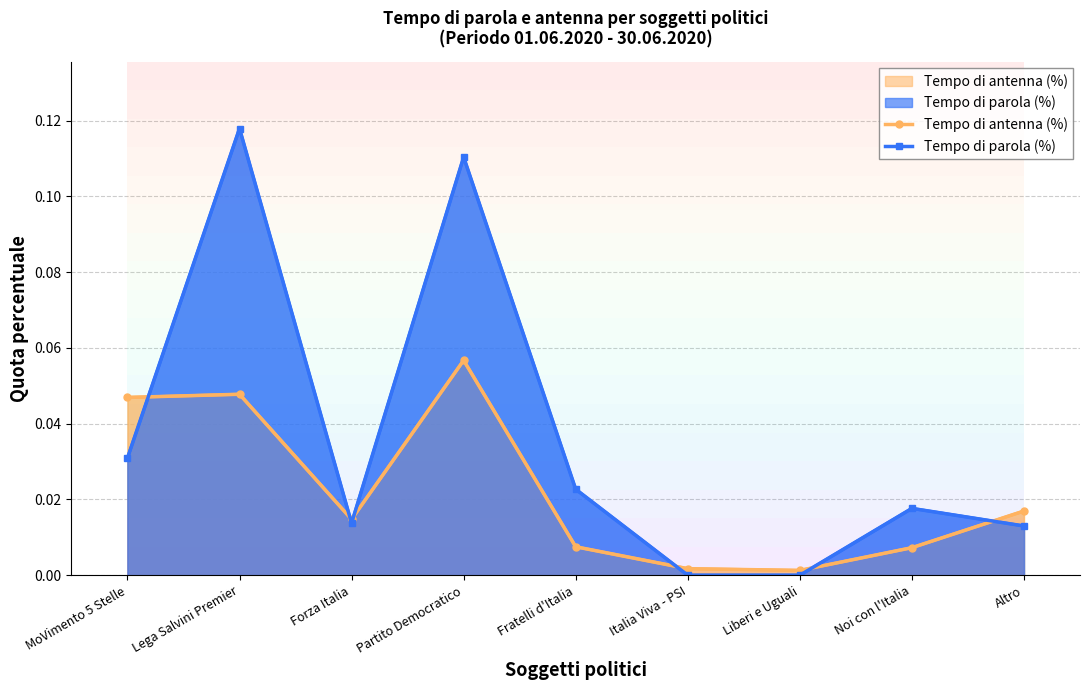

List the labels in order of Tempo di parola (%) value, smallest first.

Italia Viva - PSI, Liberi e Uguali, Altro, Forza Italia, Noi con l'Italia, Fratelli d'Italia, MoVimento 5 Stelle, Partito Democratico, Lega Salvini Premier